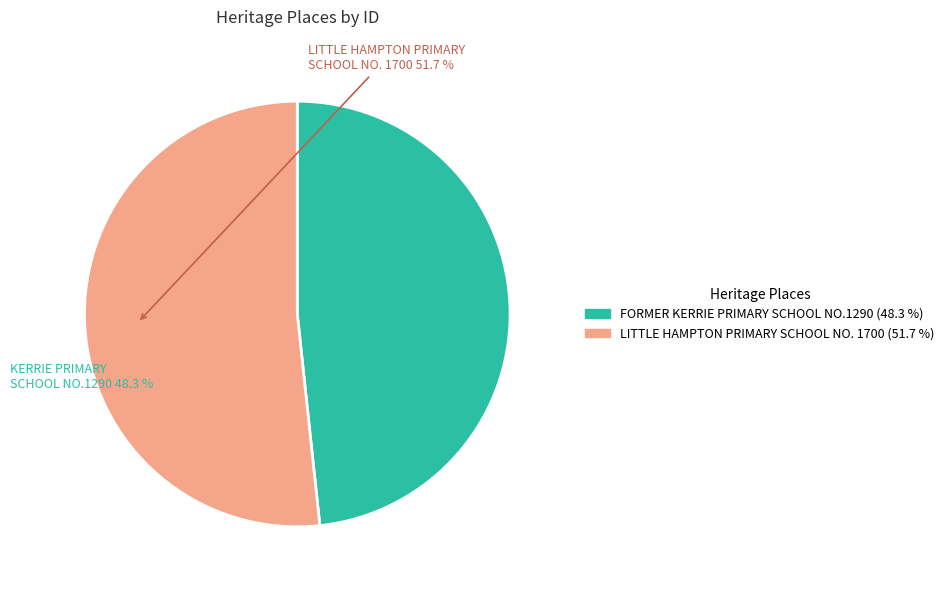

How many slices are in this pie chart?

2